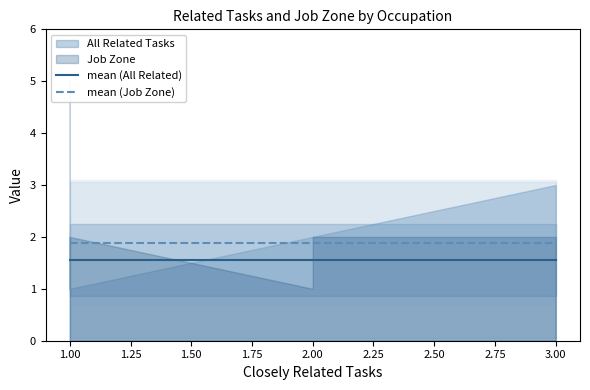

Reading left to right, transcribe all the data shown in this chart.

mean (All Related): 1.6	1.6	1.6	1.6	1.6	1.6	1.6	1.6	1.6	1.6	1.6	1.6	1.6	1.6	1.6	1.6	1.6	1.6
mean (Job Zone): 1.9	1.9	1.9	1.9	1.9	1.9	1.9	1.9	1.9	1.9	1.9	1.9	1.9	1.9	1.9	1.9	1.9	1.9